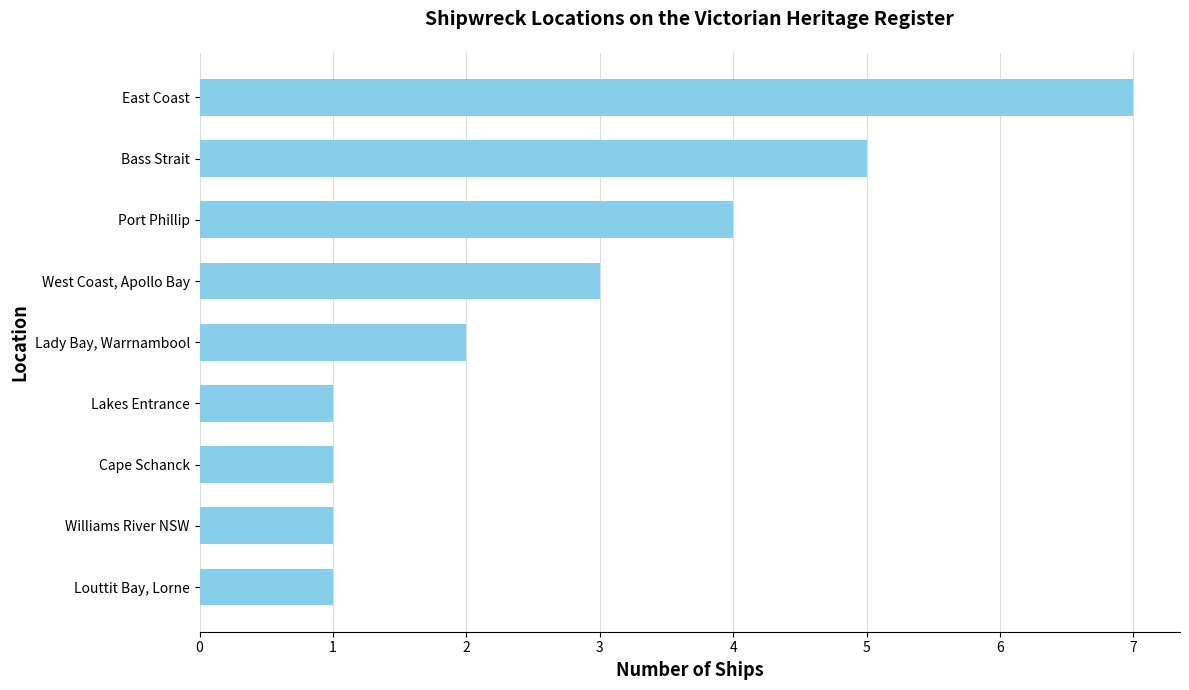

What is the change in value from Port Phillip to Louttit Bay, Lorne?

-3